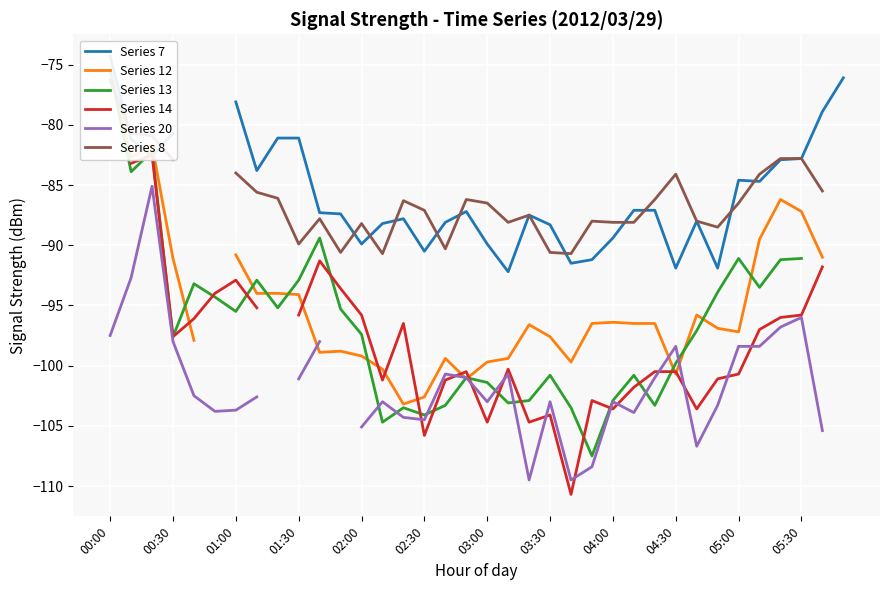

Which series changed the most between 22 and 35?

Series 7